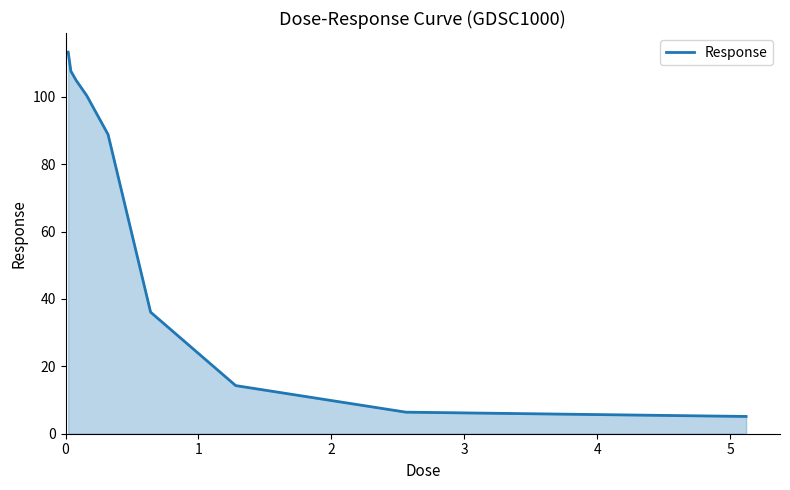

What is the minimum value shown in the chart?

5.1